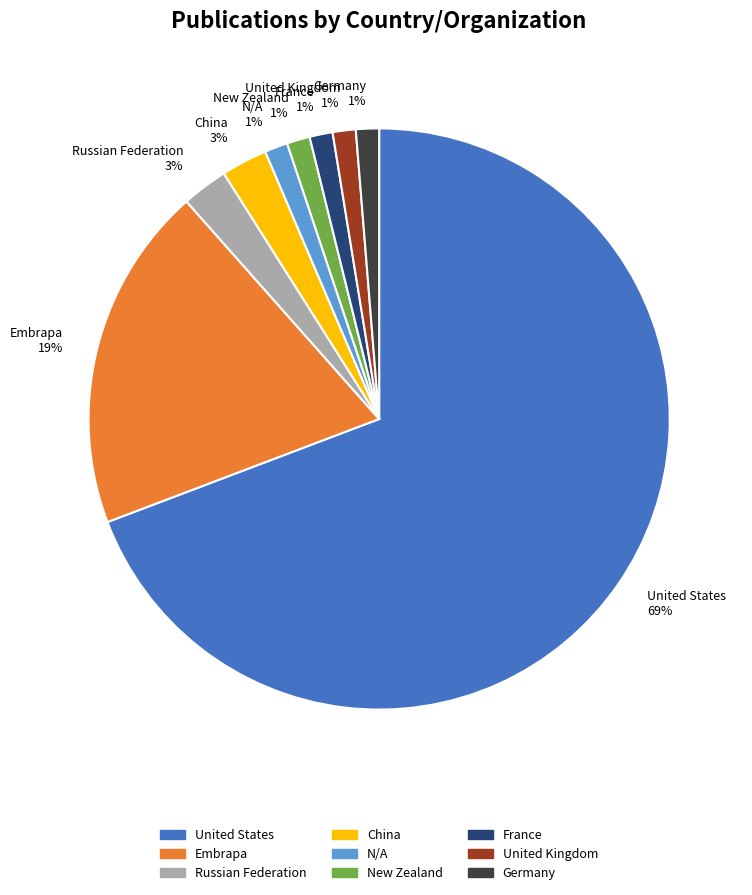

To the nearest percent, what portion does France represent?

1%